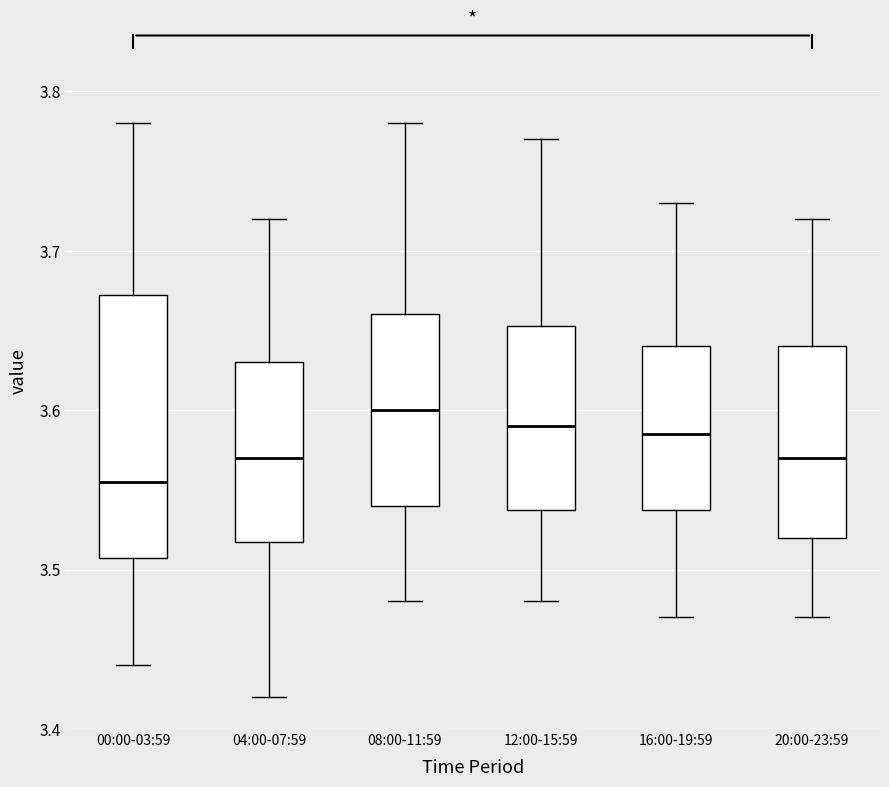

Reading left to right, read every box against the y-axis: the position of its median line, the range the box covers, and the ends of its whiskers. The values are not printed on the chart, so give them approximately, as read against the axis.

00:00-03:59: median 3.56, box 3.51 to 3.67, whiskers 3.44 to 3.78
04:00-07:59: median 3.57, box 3.52 to 3.63, whiskers 3.42 to 3.72
08:00-11:59: median 3.60, box 3.54 to 3.66, whiskers 3.48 to 3.78
12:00-15:59: median 3.59, box 3.54 to 3.65, whiskers 3.48 to 3.77
16:00-19:59: median 3.59, box 3.54 to 3.64, whiskers 3.47 to 3.73
20:00-23:59: median 3.57, box 3.52 to 3.64, whiskers 3.47 to 3.72